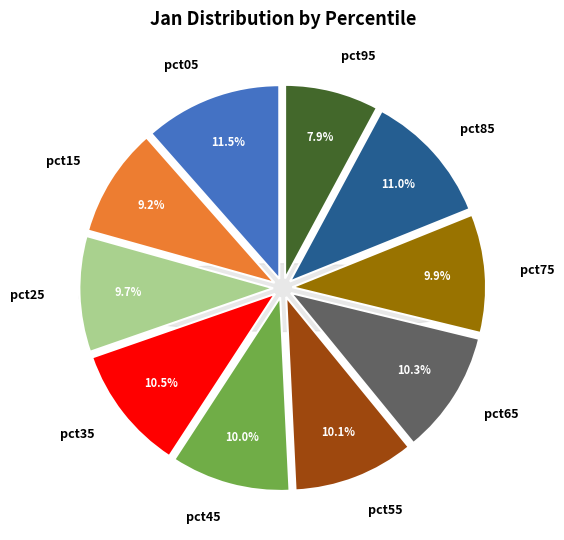

How many segments does this pie chart have?

10